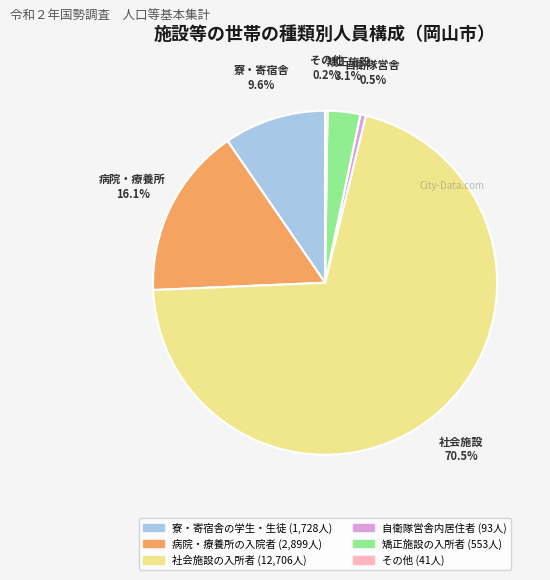

Is there any slice that represents more than half of the pie?

Yes